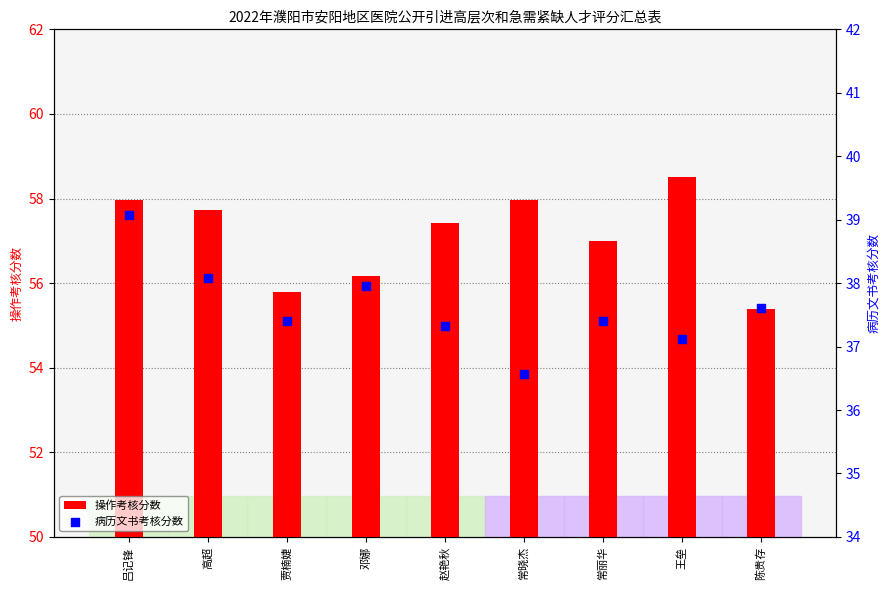

What is the total value across all series at 陈贵存?

93.0